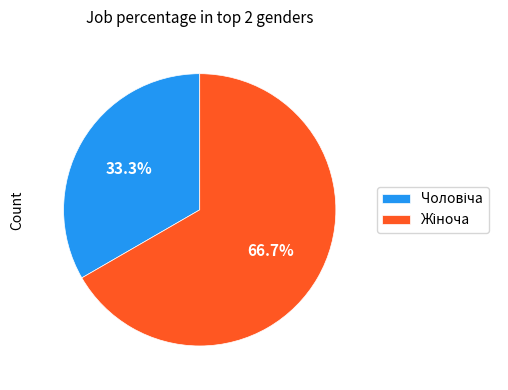

Is there a majority slice in this chart?

Yes